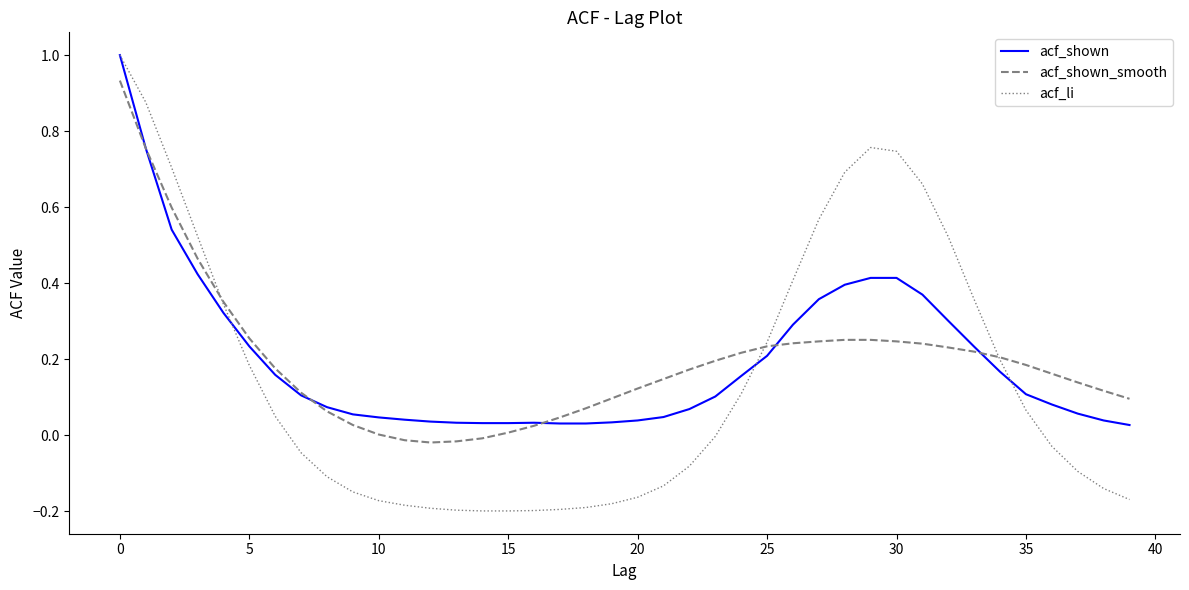

What is the highest value of the acf_li series?

1.0